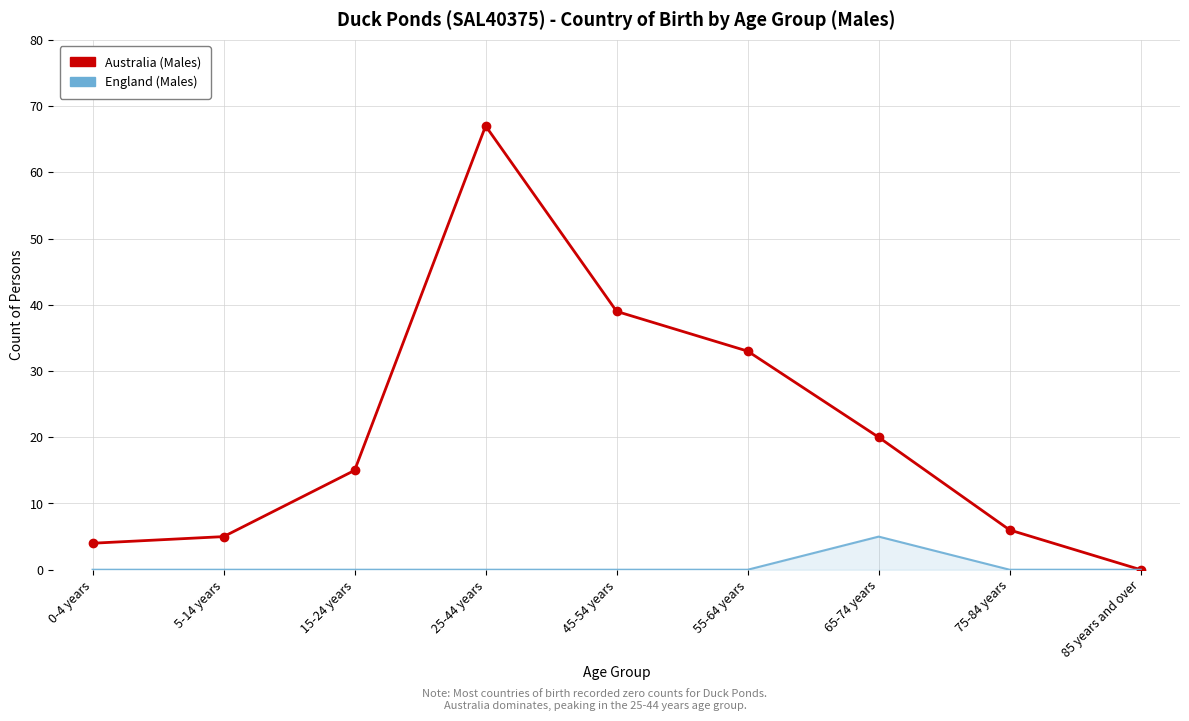

Which category has the highest value in the England (Males) series?

65-74 years